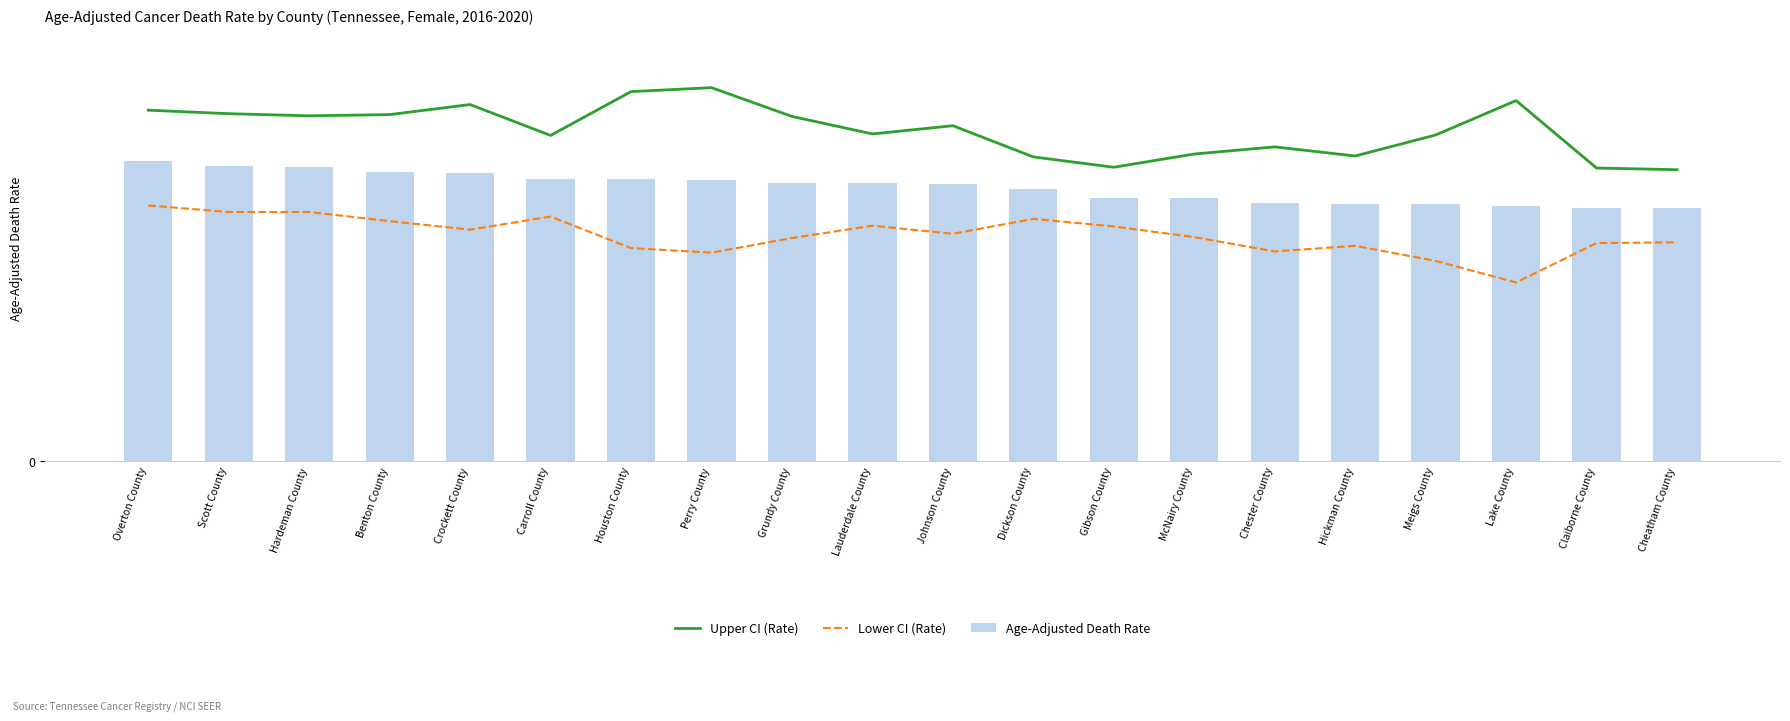

At which category does the chart reach its peak across all series?

Perry County